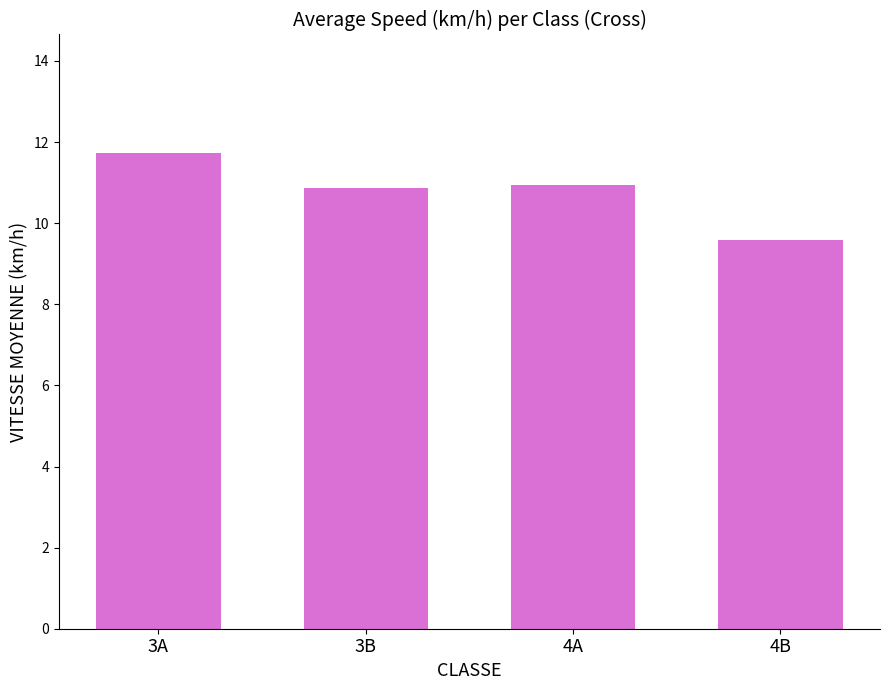

Which category has the highest value across all series?

3A